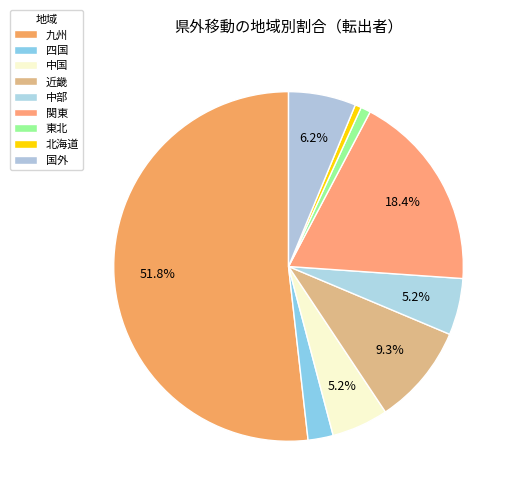

What is the largest slice in the pie chart?

九州